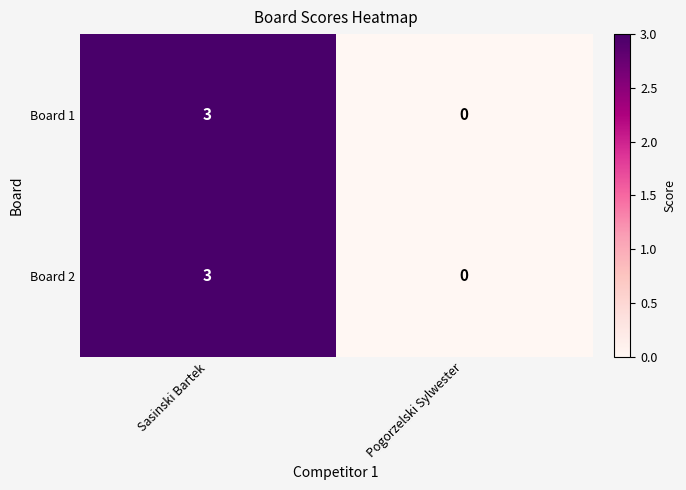

What is the approximate value of Board 2 at Sasinski Bartek?

3